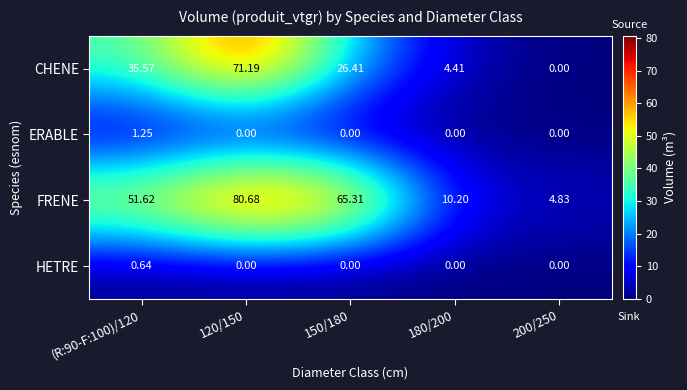

Which series has the widest spread of values?

FRENE